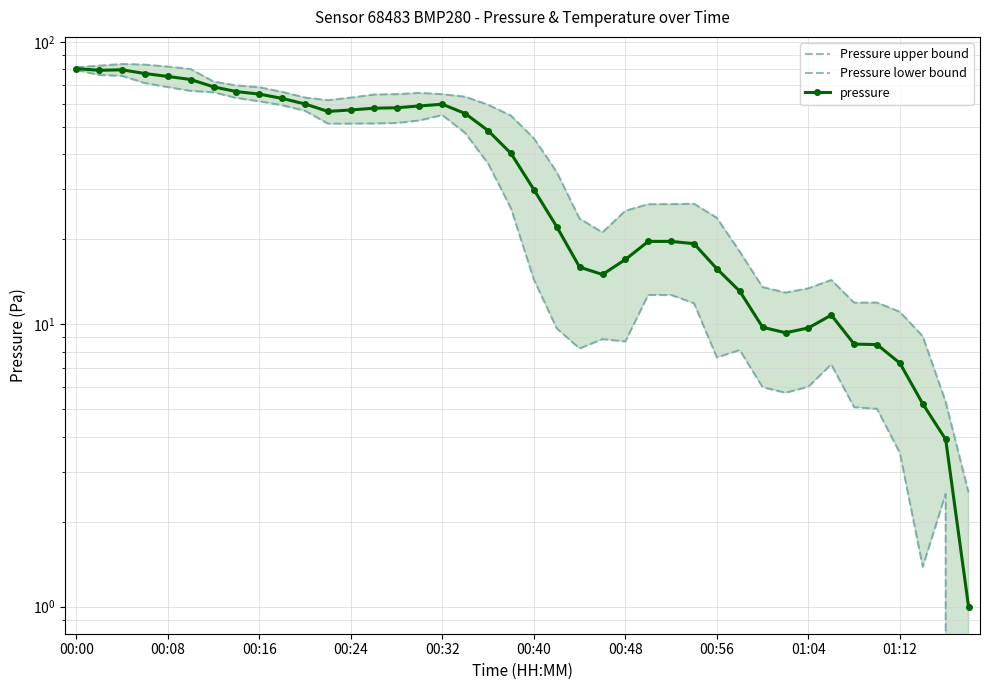

True or false: pressure and Pressure lower bound intersect in this chart.

False